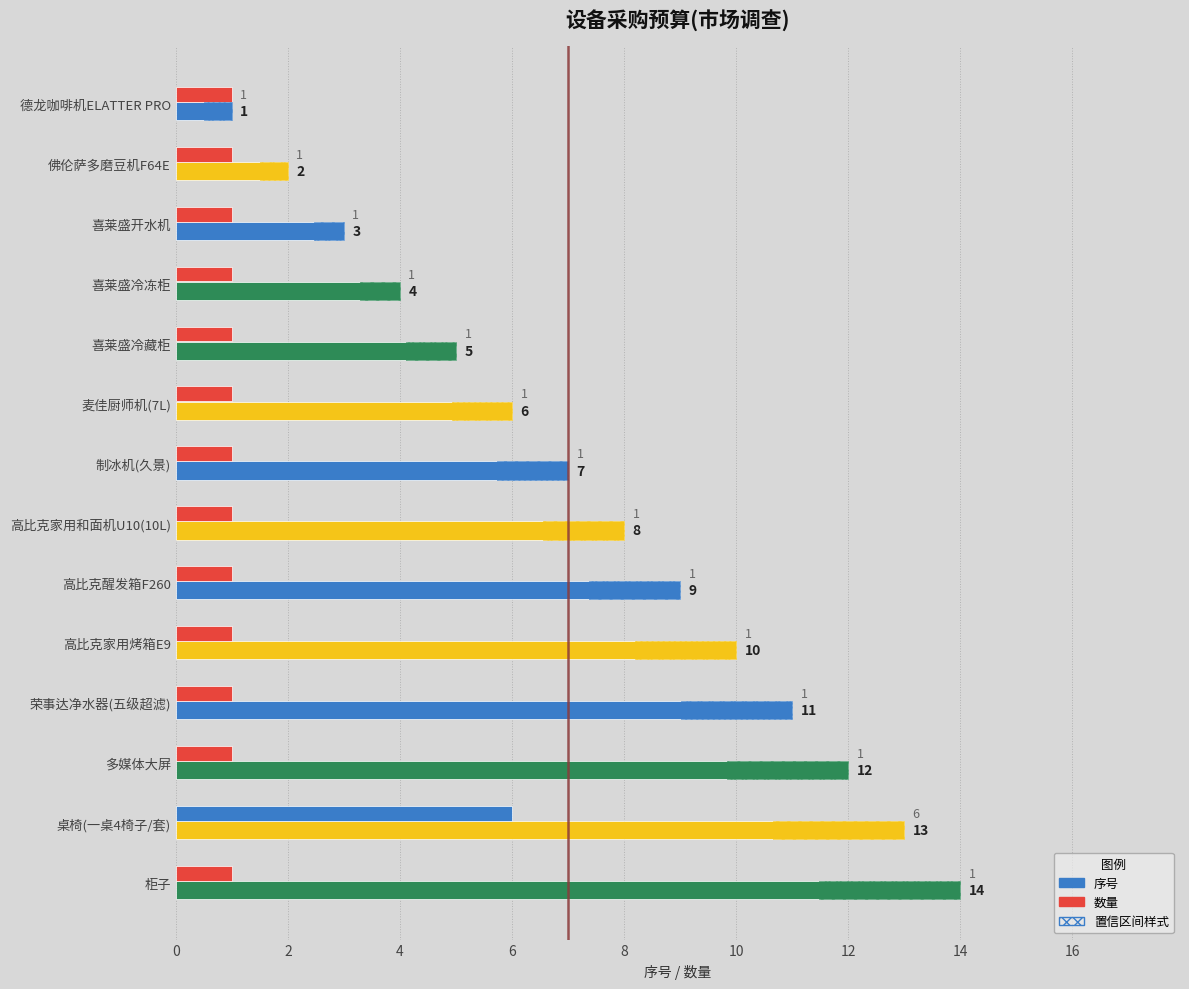

What is the average value of the 数量 series?

1